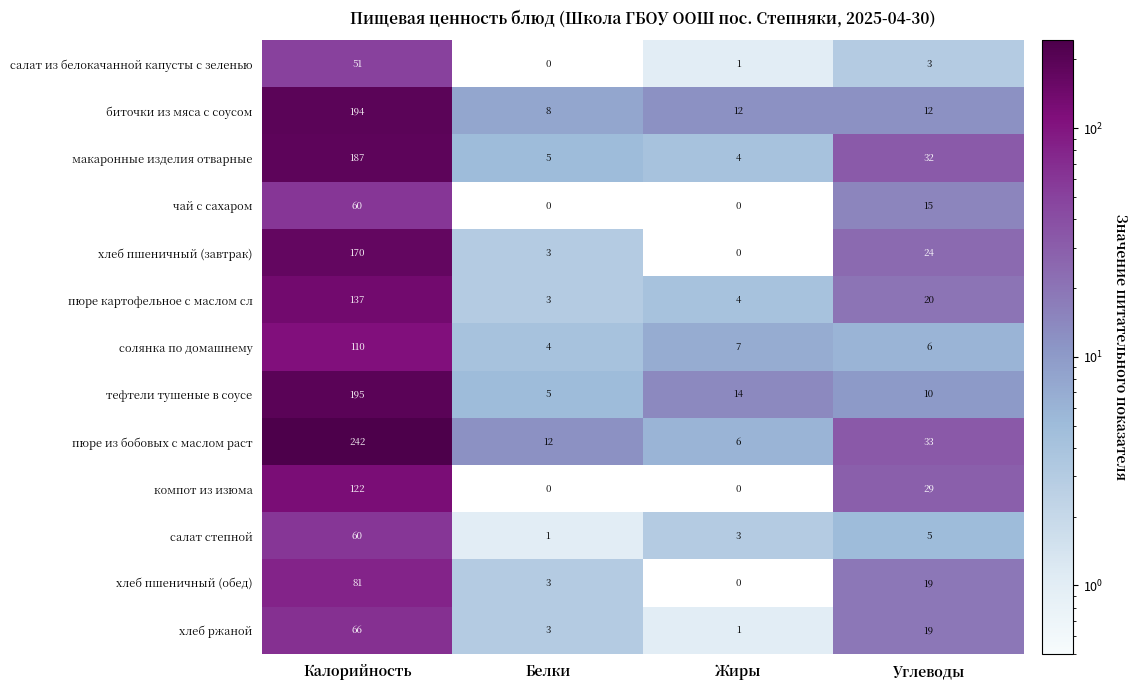

Rank the categories by хлеб пшеничный (завтрак) value from lowest to highest.

Жиры, Белки, Углеводы, Калорийность